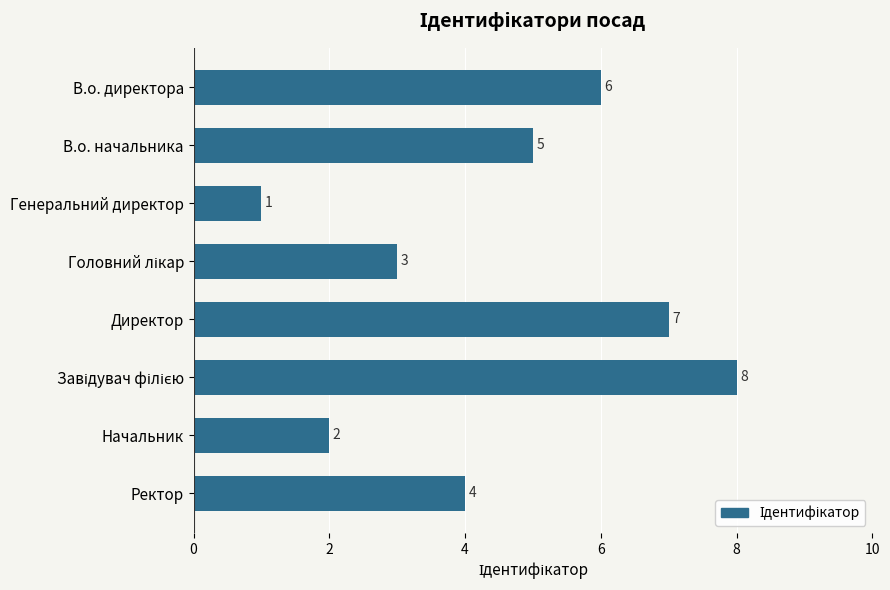

The value at В.о. директора is 6. True or false?

True